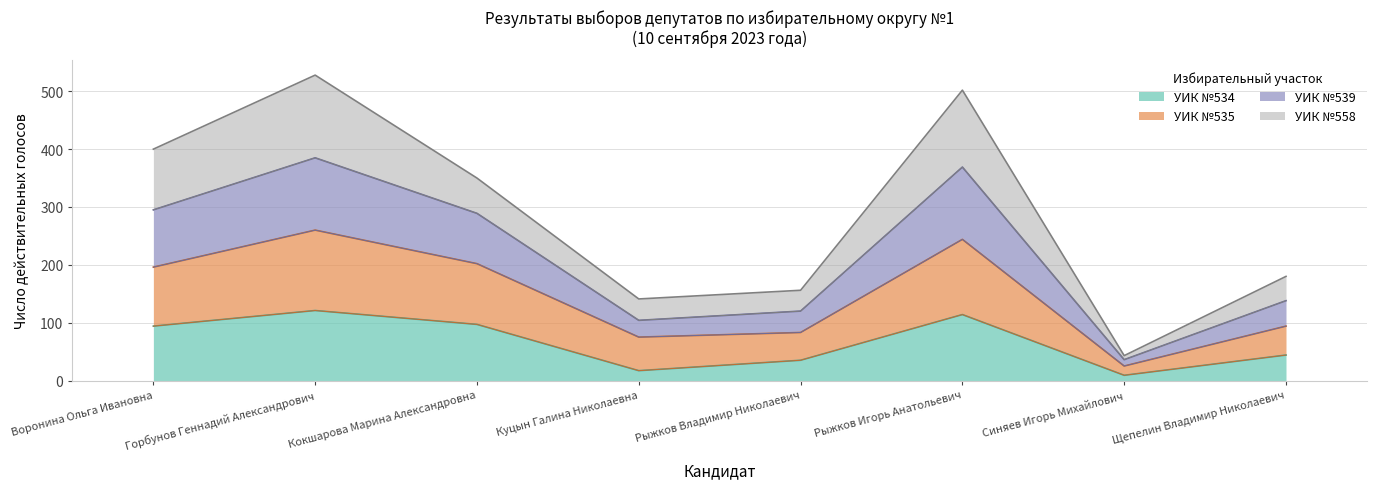

At which category does УИК №539 reach its first local peak?

Горбунов
Геннадий
Александрович